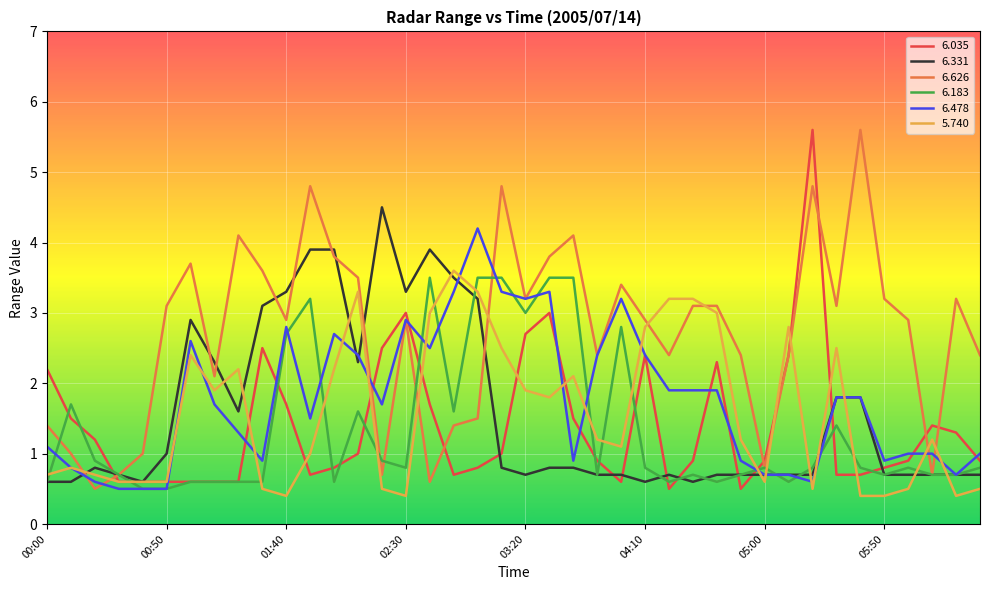

Which series ends up on top after the final intersection of 6.183 and 5.740?

6.183